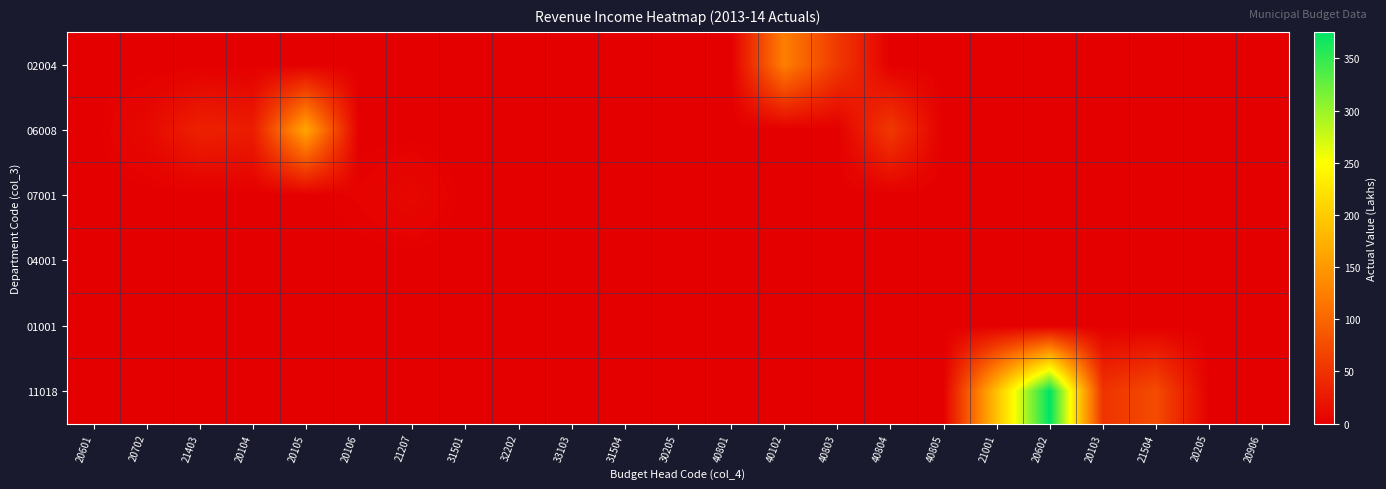

At which category is the sum across all series the highest?

20602